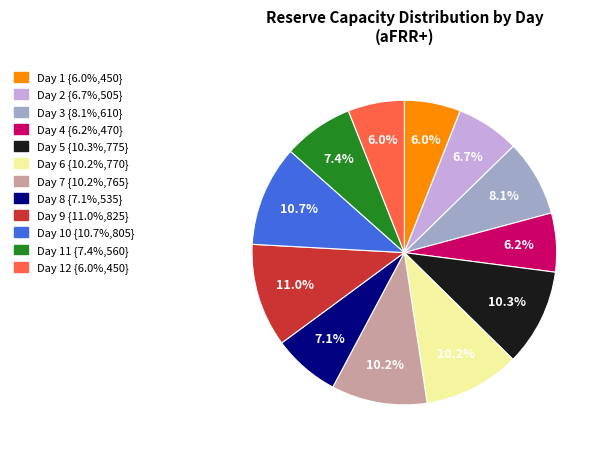

Is there any slice that represents more than half of the pie?

No